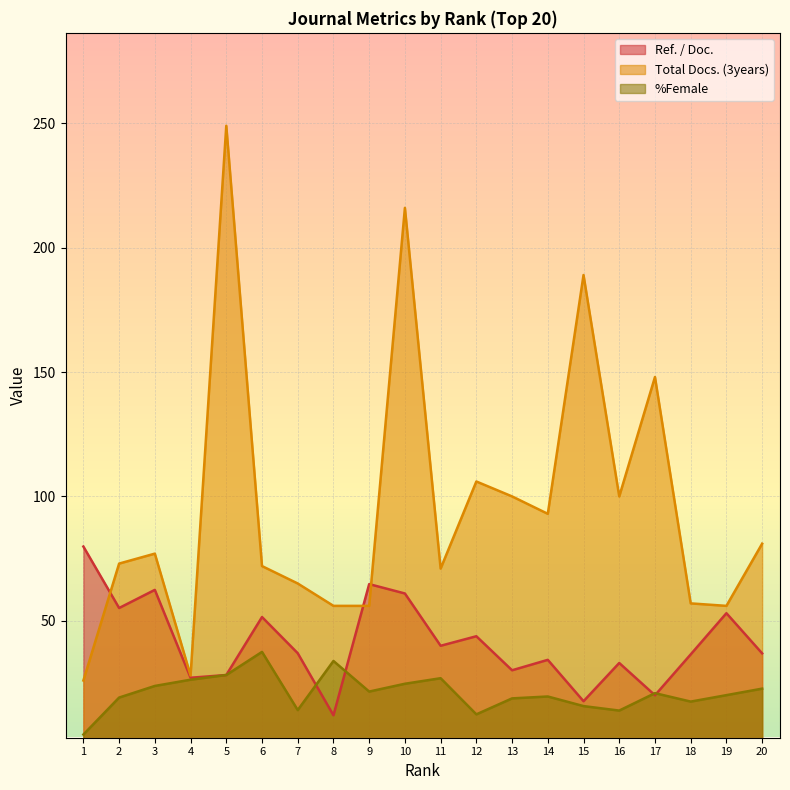

True or false: Total Docs. (3years) and Ref. / Doc. intersect in this chart.

True